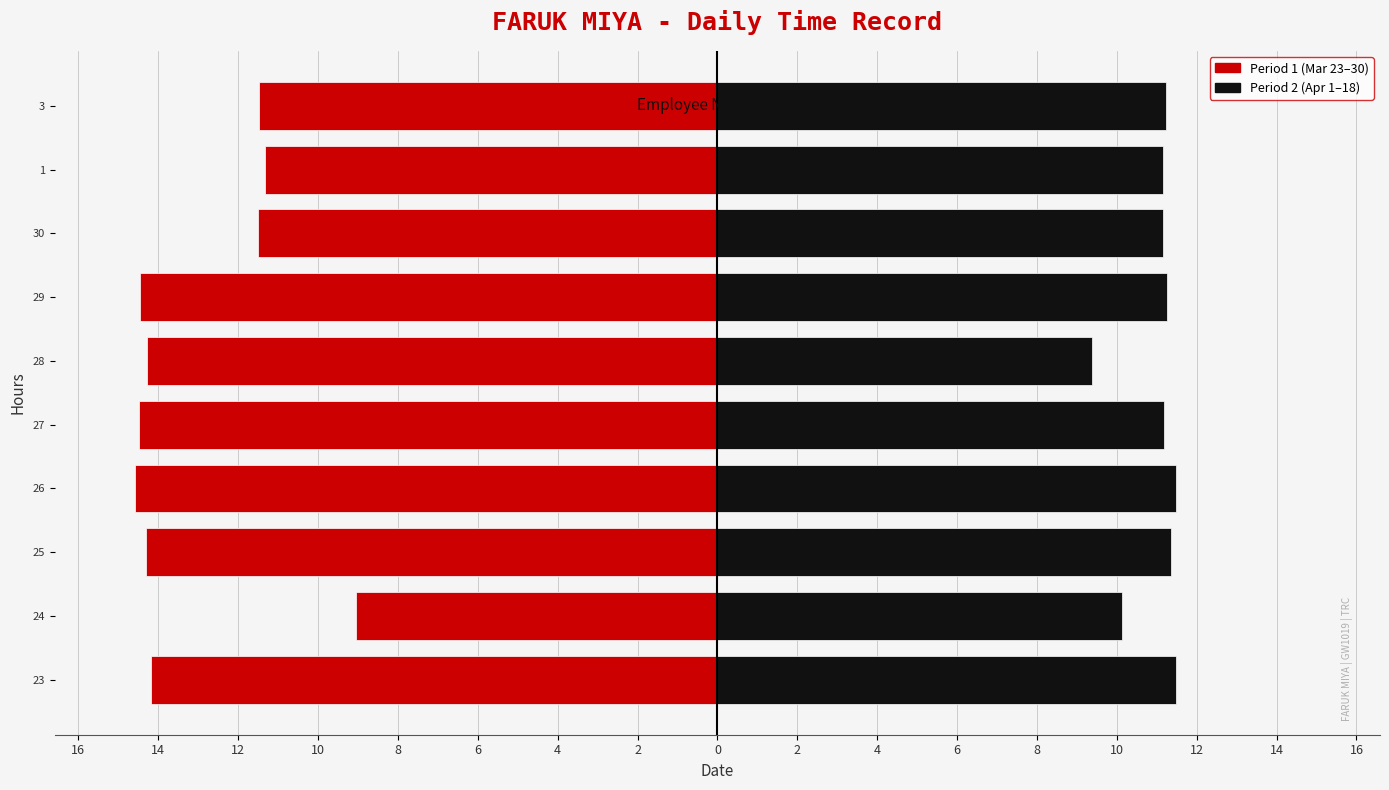

Count the number of data series in this chart.

2